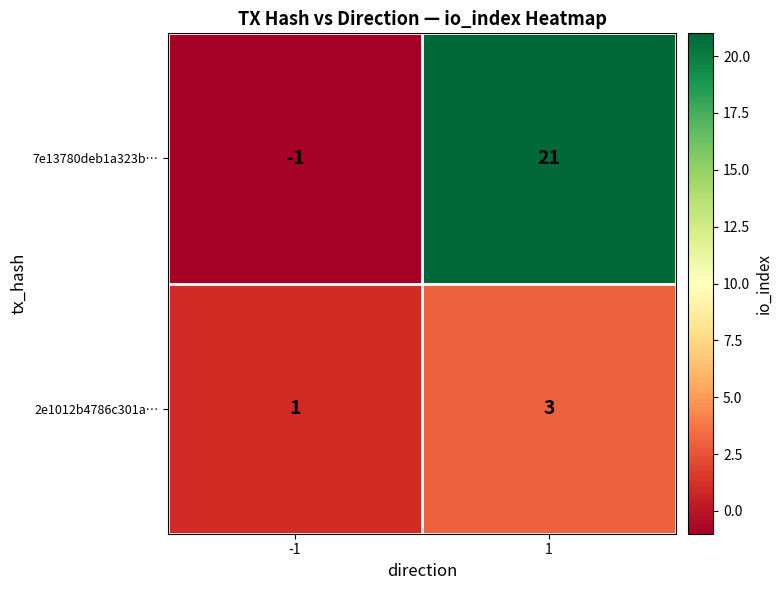

Reading left to right, transcribe all the data shown in this chart.

7e13780deb1a323b…: -1=-1	1=21
2e1012b4786c301a…: -1=1	1=3